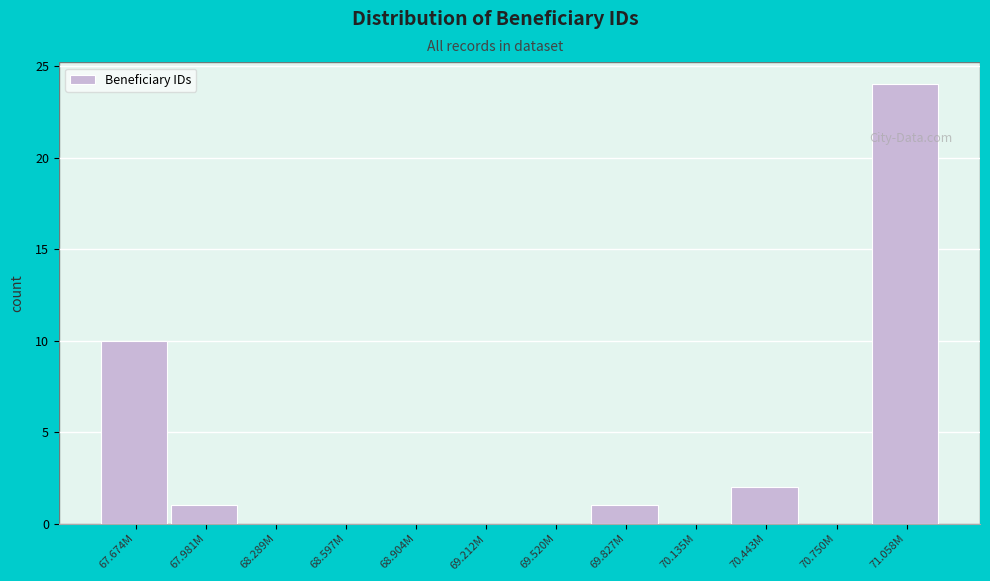

Reading left to right, list all the values displayed in this chart.

67.674M=10	67.981M=1	68.289M=0	68.597M=0	68.904M=0	69.212M=0	69.520M=0	69.827M=1	70.135M=0	70.443M=2	70.750M=0	71.058M=24